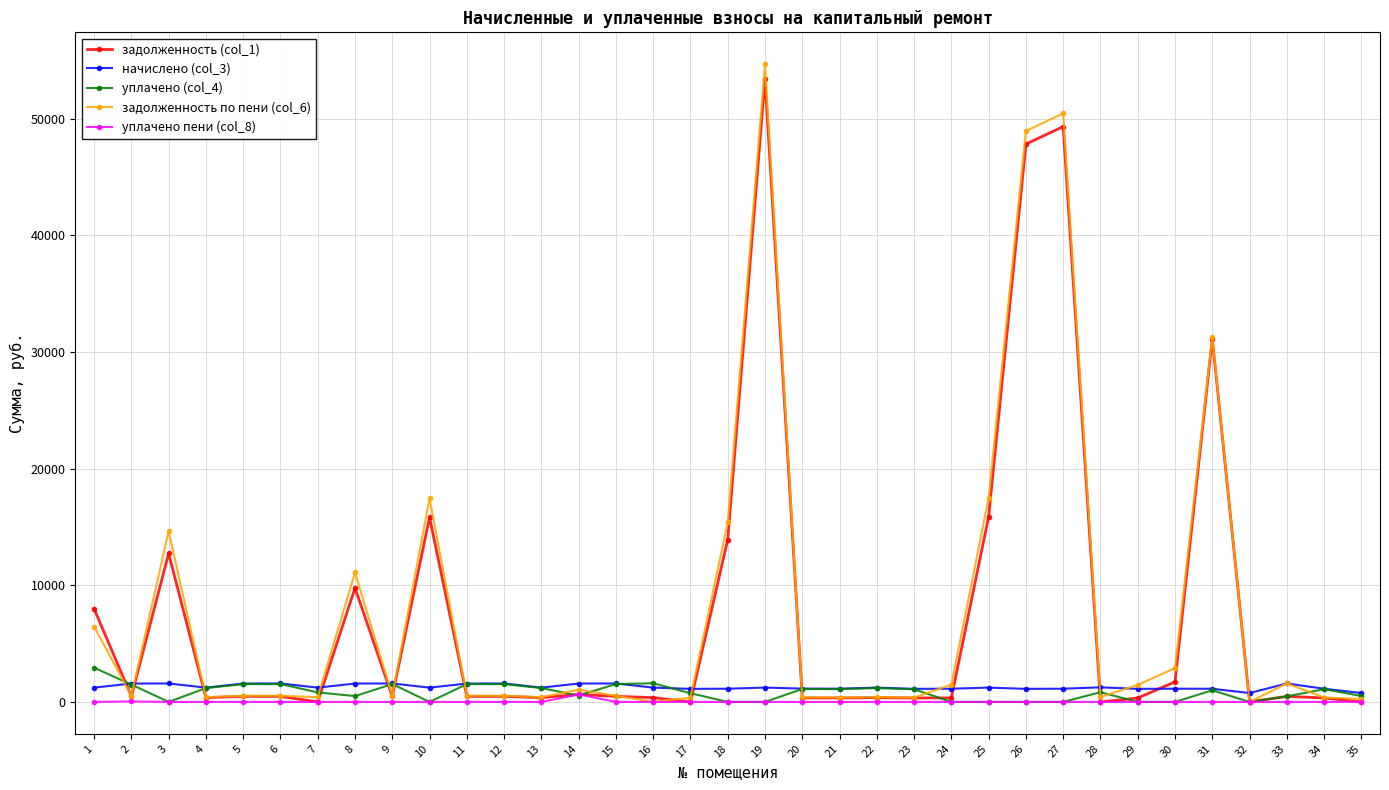

What is the value of the задолженность (col_1) point at the 19th from the left?

53439.0